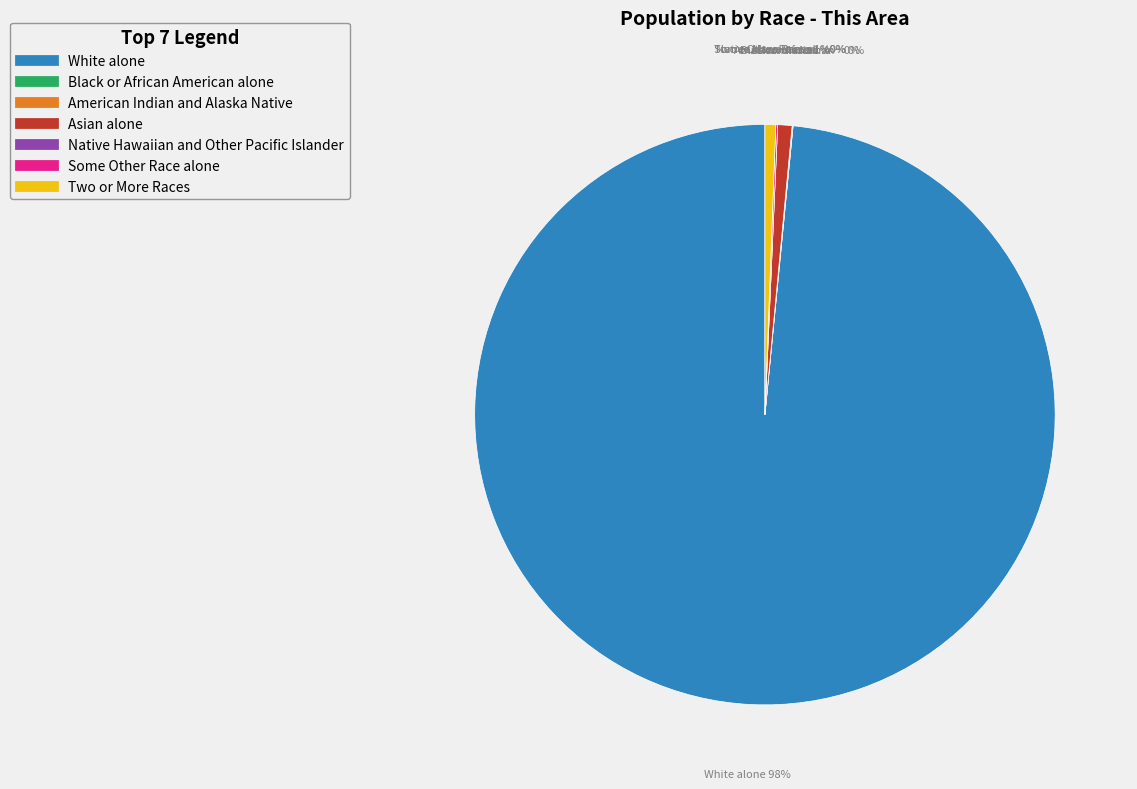

Which category has the biggest portion of the pie?

White alone